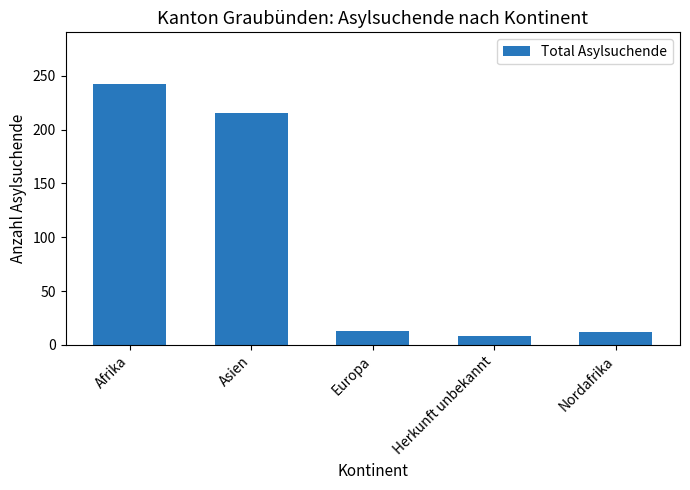

Where does the data first go above 13?

Afrika